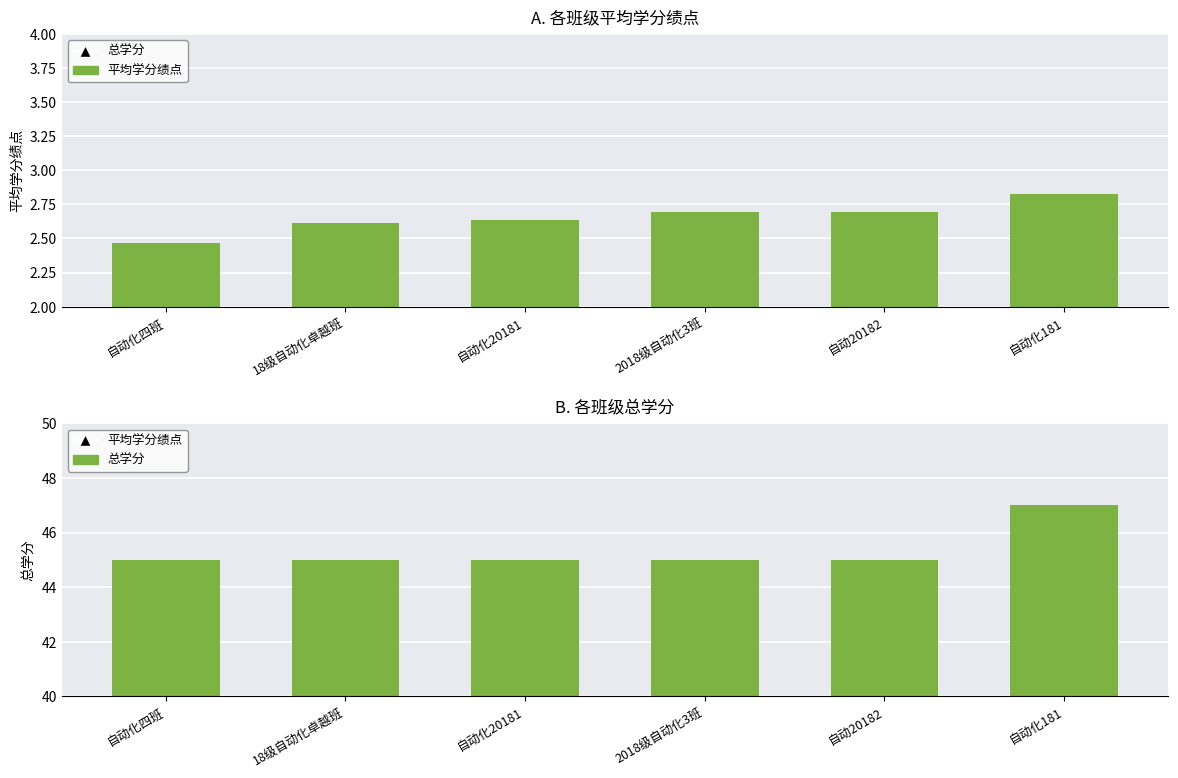

Is the value of 总学分 (各班) at 自动化四班 greater than the value of 平均学分绩点 (各班) at 自动化20181?

Yes